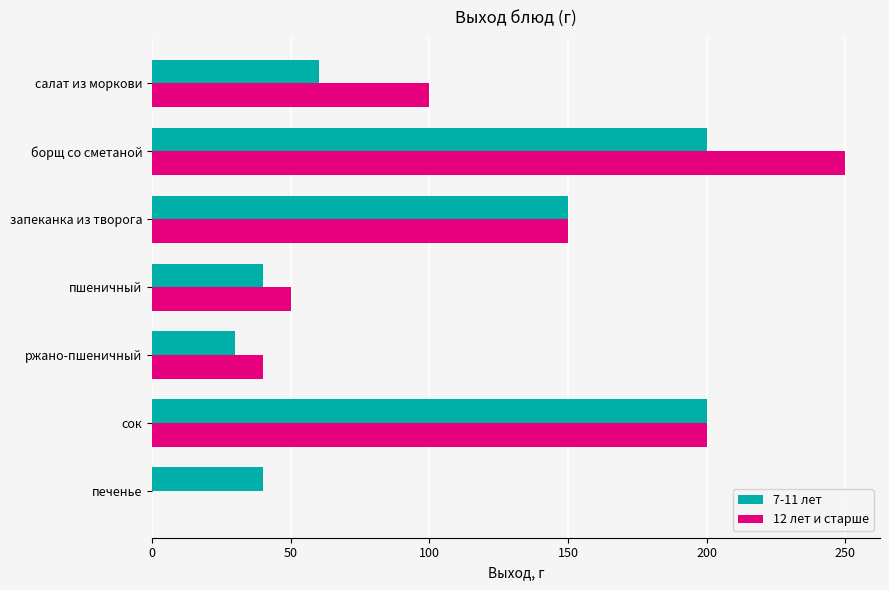

What is the sum of all 7-11 лет values?

720